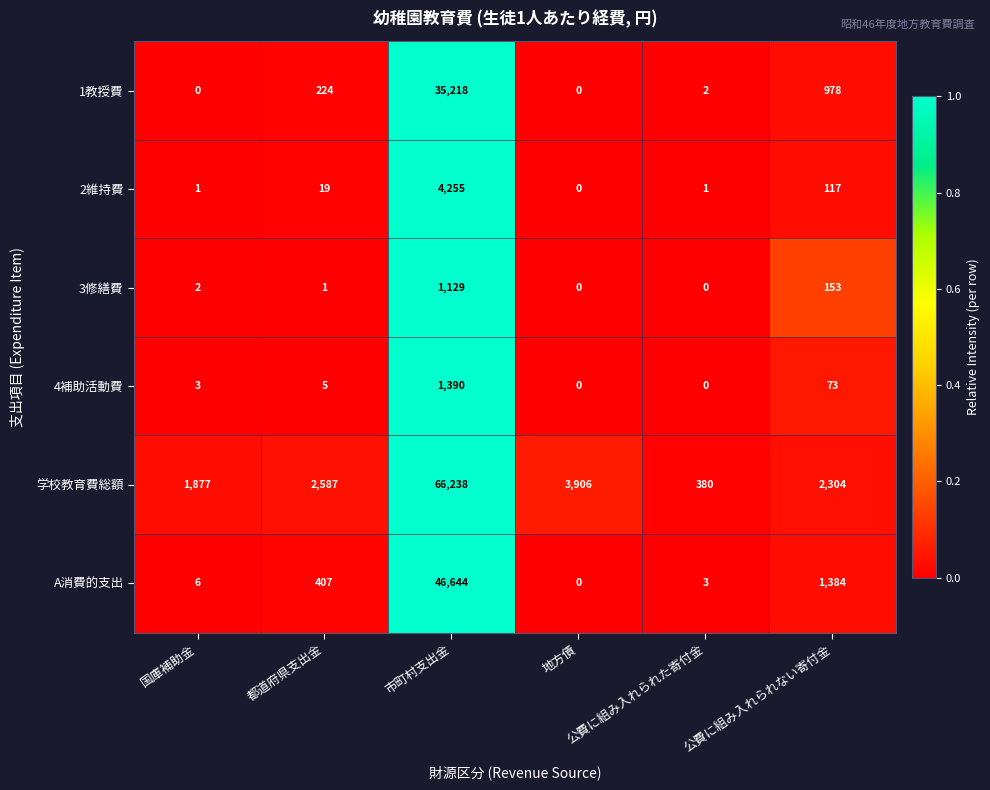

Which series has the largest range (max minus min)?

学校教育費総額